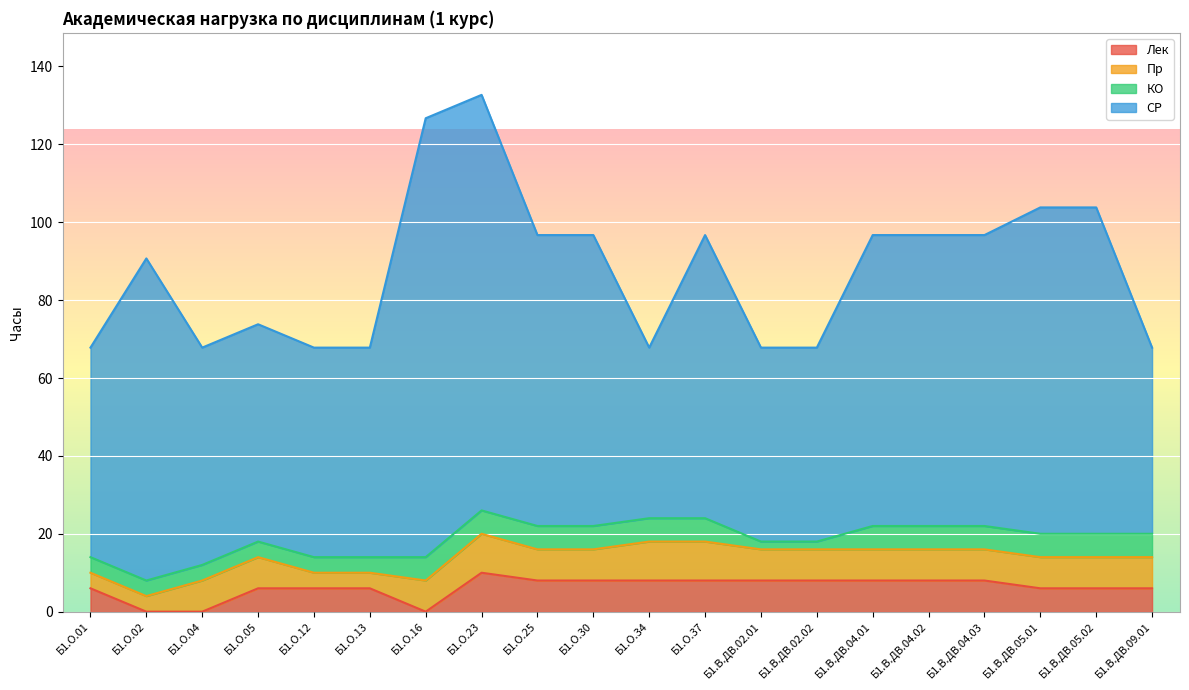

What is the value of the КО point at the 7th from the left?

6.0